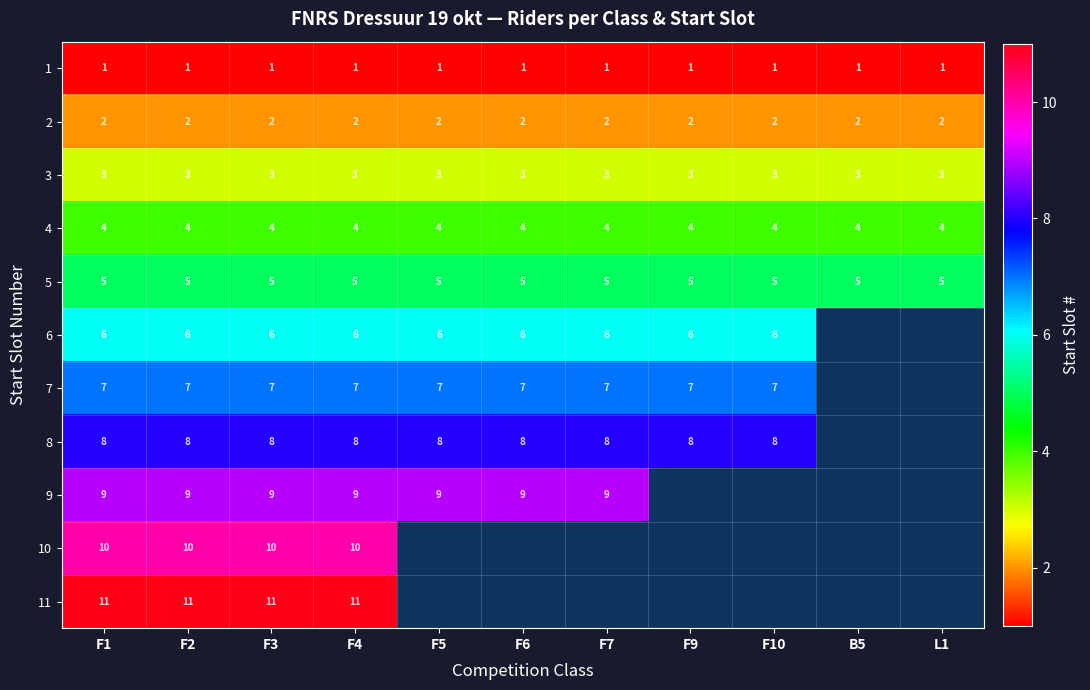

What is the smallest value displayed?

1.0